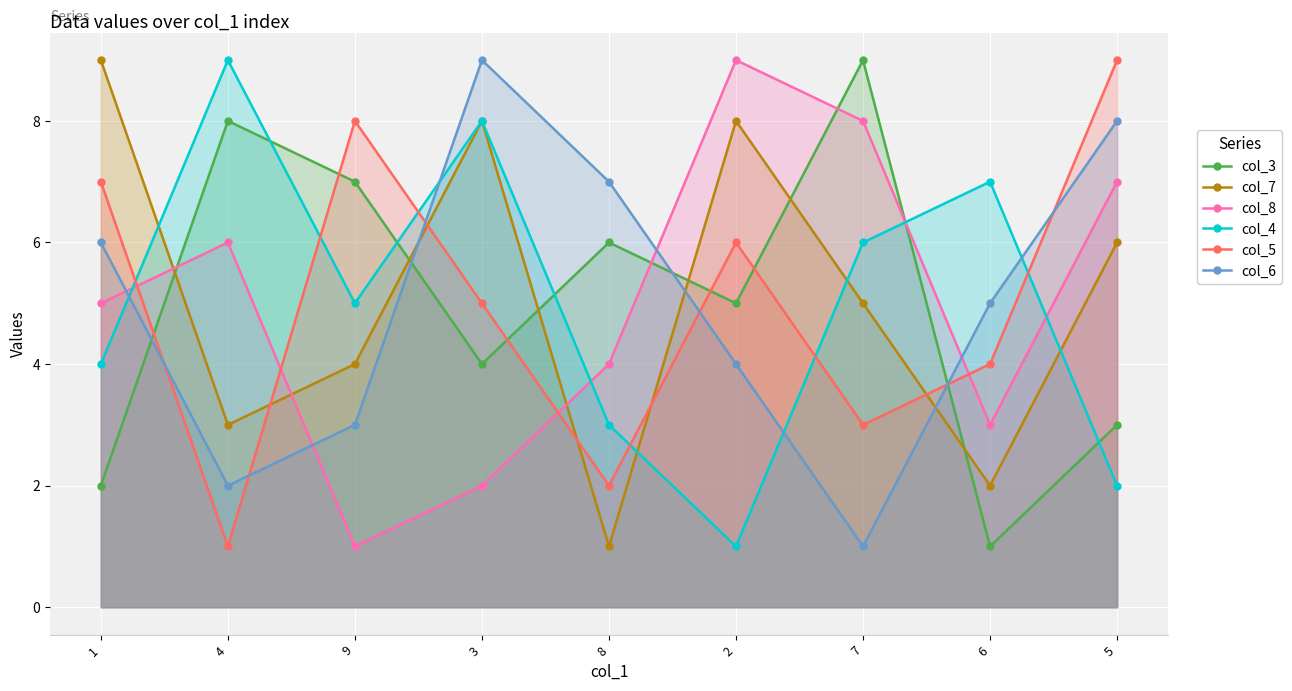

Is the value of col_7 at 4 greater than the value of col_6 at 4?

Yes